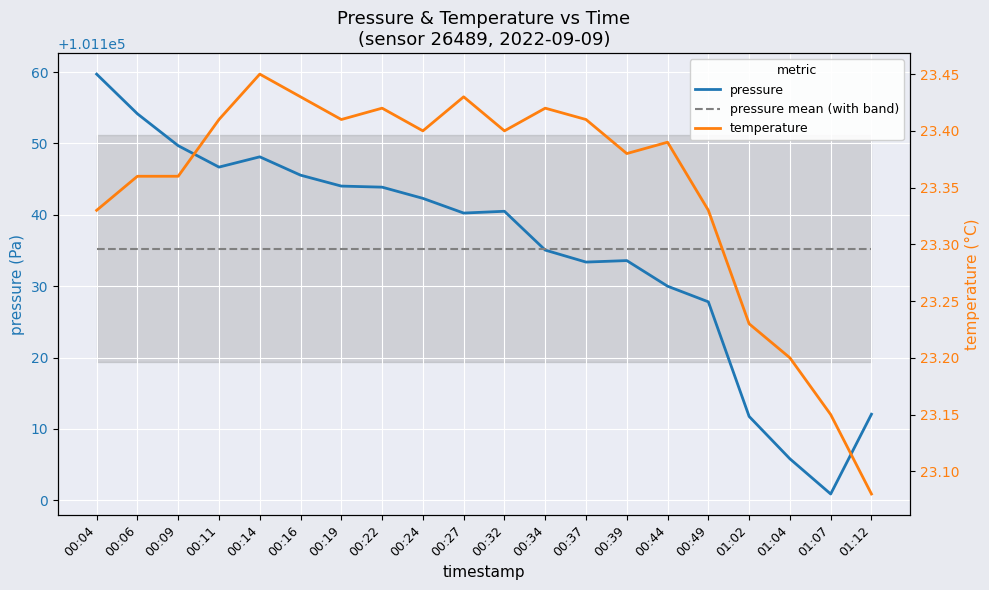

List the series in order of their peak value, highest first.

pressure, pressure mean (with band), temperature